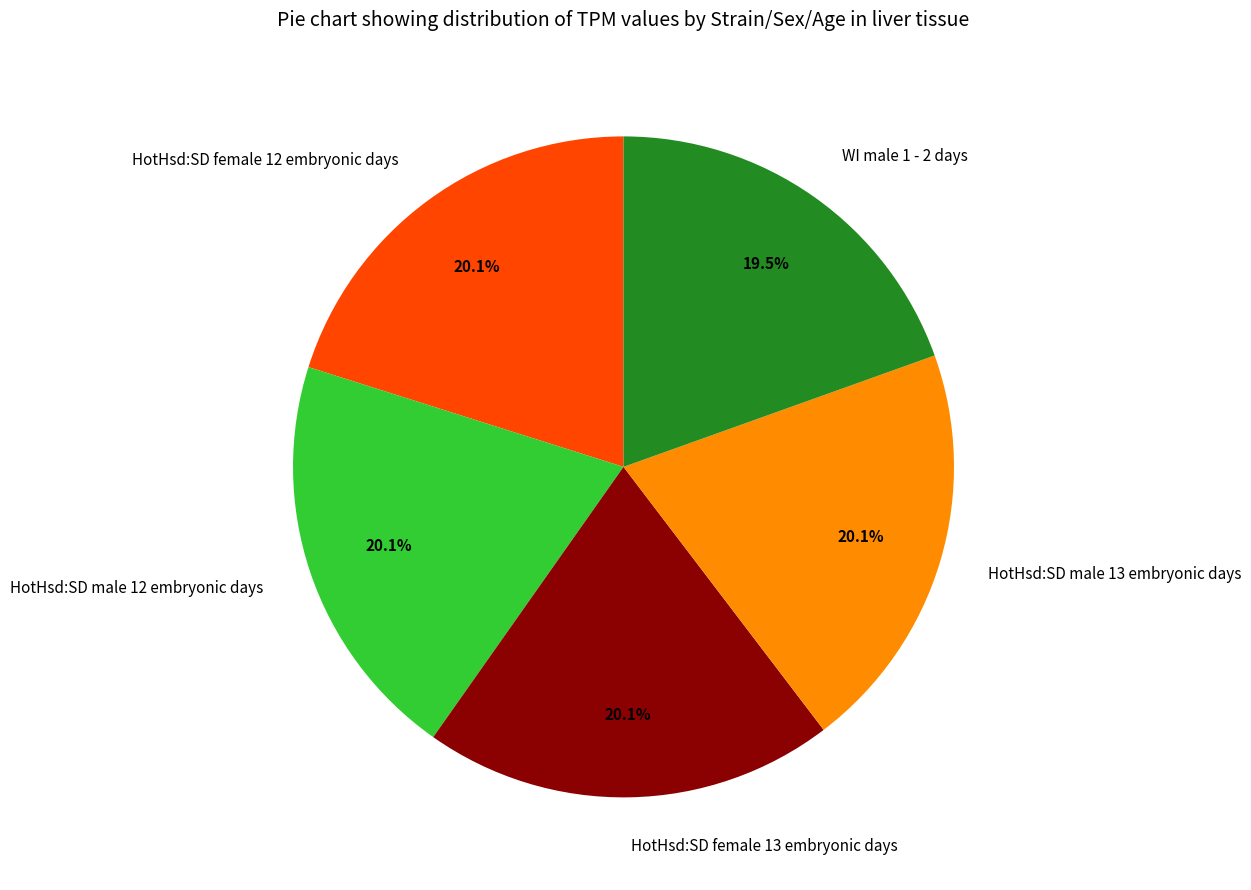

Which slice is the smallest?

WI male 1 - 2 days